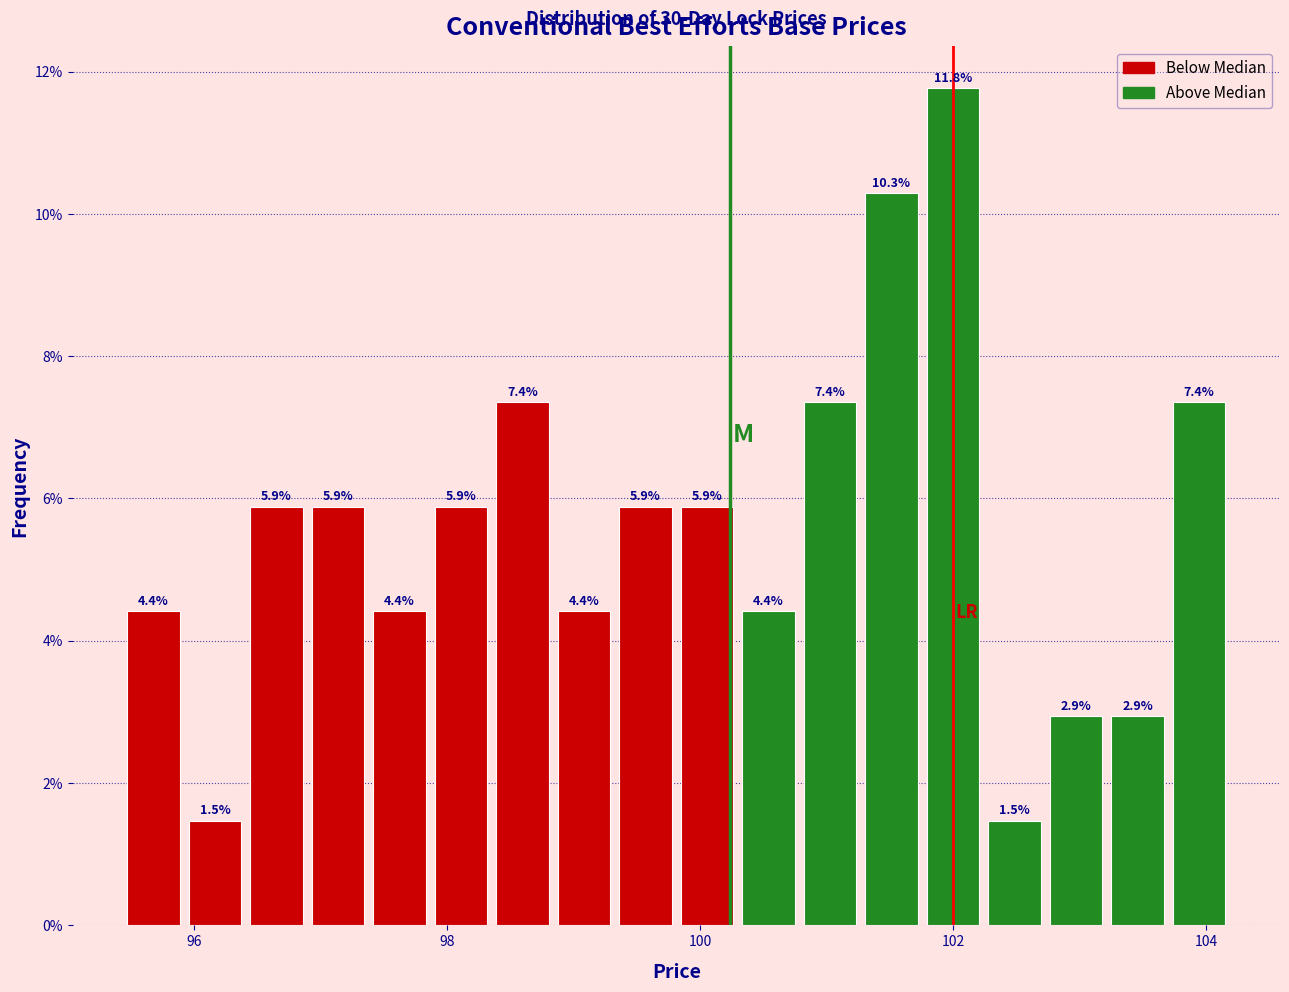

Around what value on the x-axis is the tallest bar? Give the approximate position of its centre, as read against the axis.

102.0